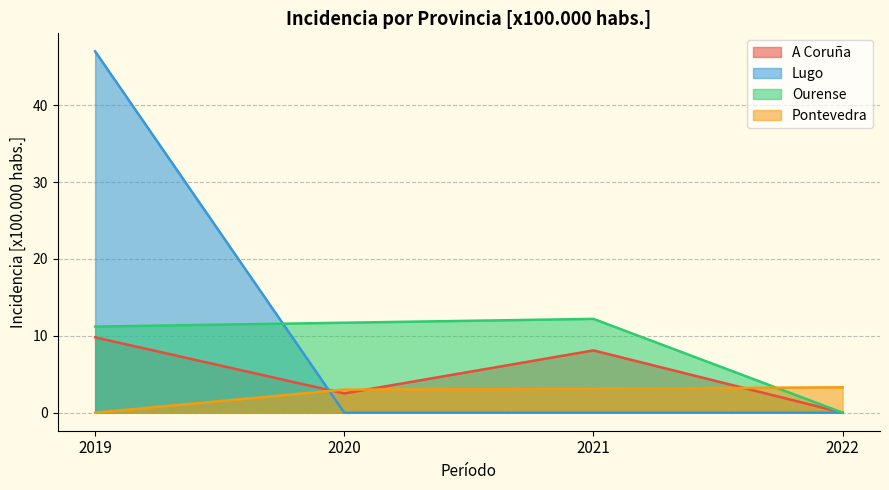

True or false: Lugo and Ourense intersect in this chart.

True